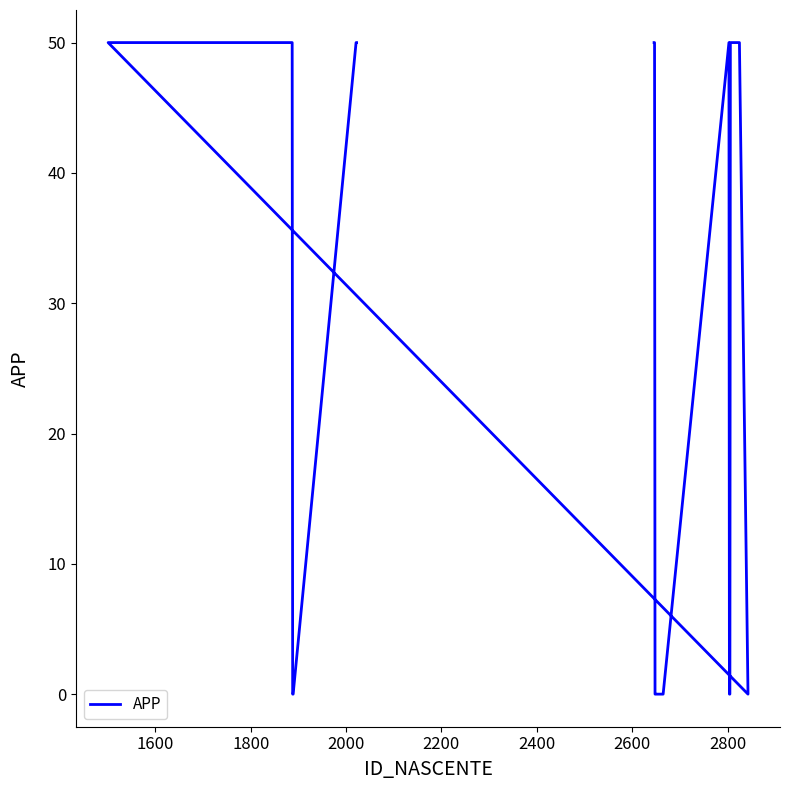

How many interior local peaks (higher than both neighbors) does the data have?

1